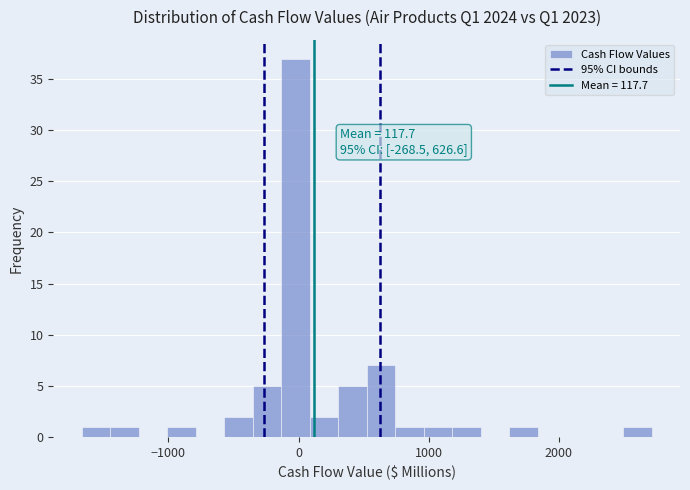

Read against the x-axis, roughly where is the centre of the tallest bar?

0